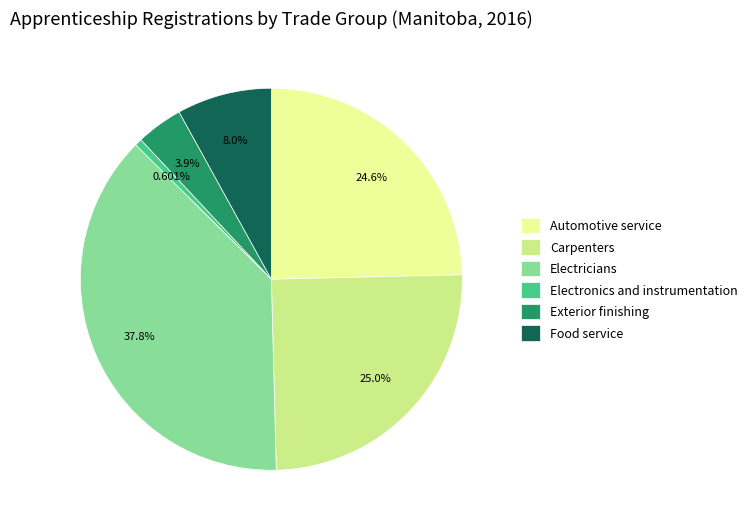

Which slice is the largest?

Electricians